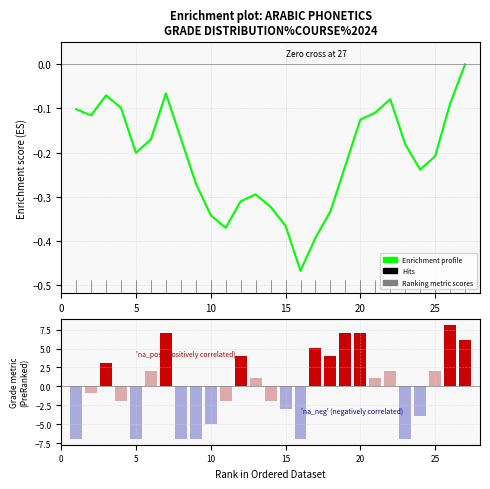

Reading left to right, list all the values displayed in this chart.

Enrichment profile: -0.1	-0.1	-0.1	-0.1	-0.2	-0.2	-0.1	-0.2	-0.3	-0.3	-0.4	-0.3	-0.3	-0.3	-0.4	-0.5	-0.4	-0.3	-0.2	-0.1	-0.1	-0.1	-0.2	-0.2	-0.2	-0.1	0.0
Ranking metric scores: -6.9	-0.9	3.1	-1.9	-6.9	2.1	7.1	-6.9	-6.9	-4.9	-1.9	4.1	1.1	-1.9	-2.9	-6.9	5.1	4.1	7.1	7.1	1.1	2.1	-6.9	-3.9	2.1	8.1	6.1